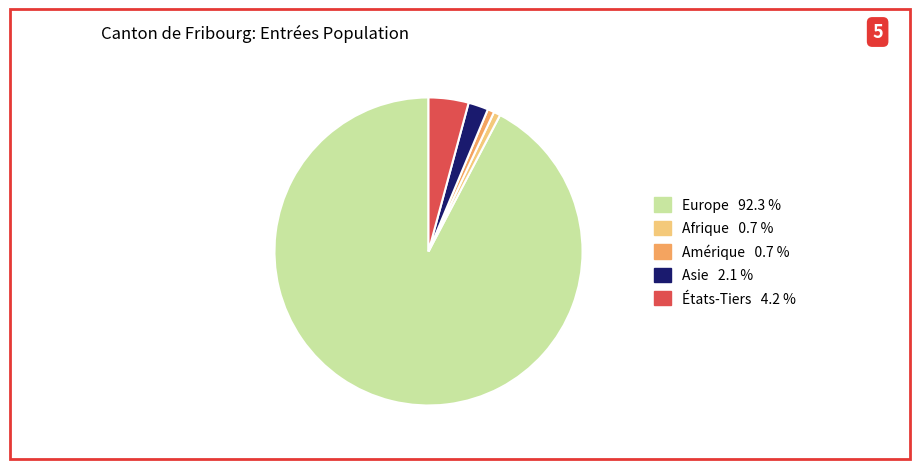

Is there a majority slice in this chart?

Yes